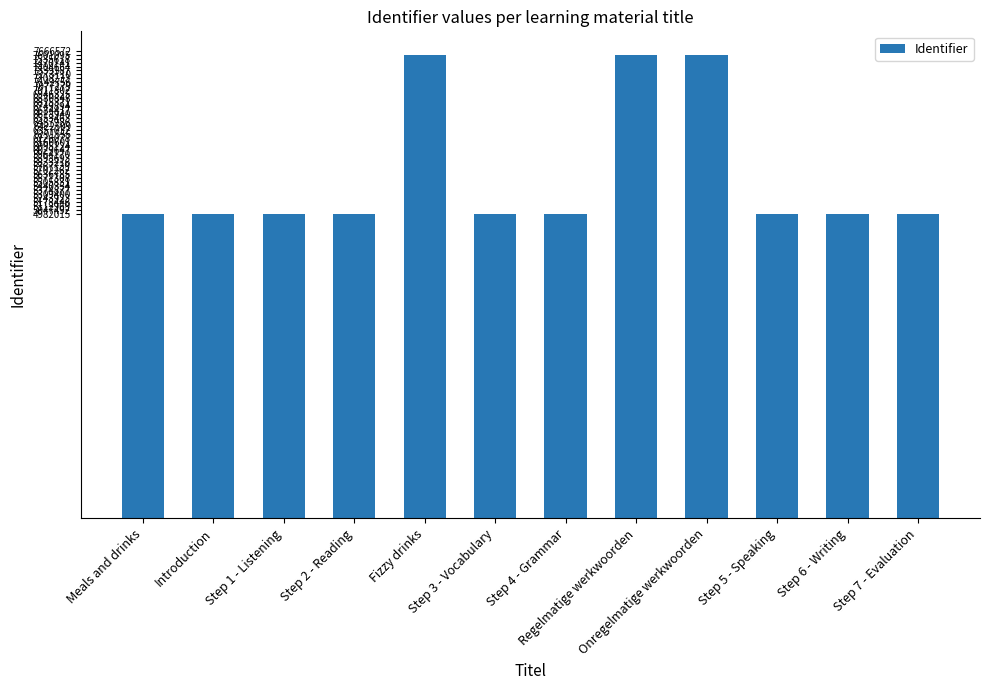

How many data points are less than 4982036?

6